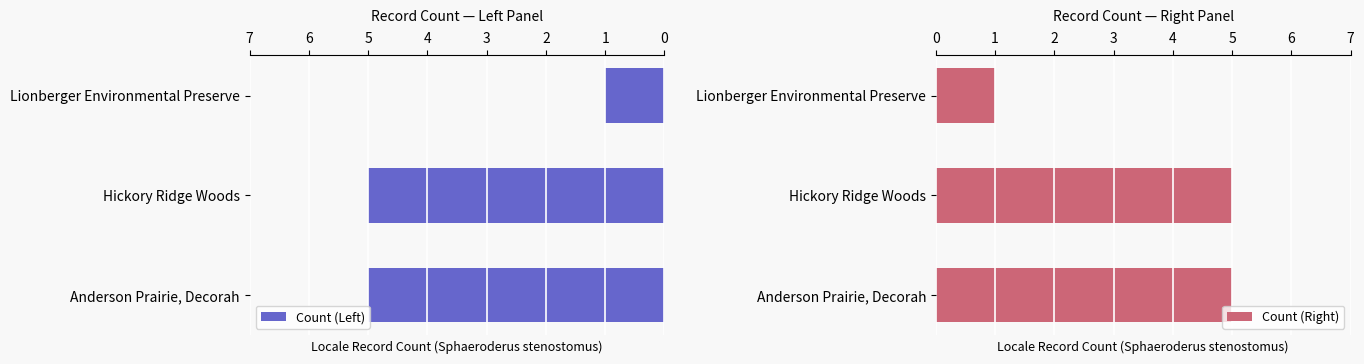

Which series has the largest total across all categories?

Count (Left)